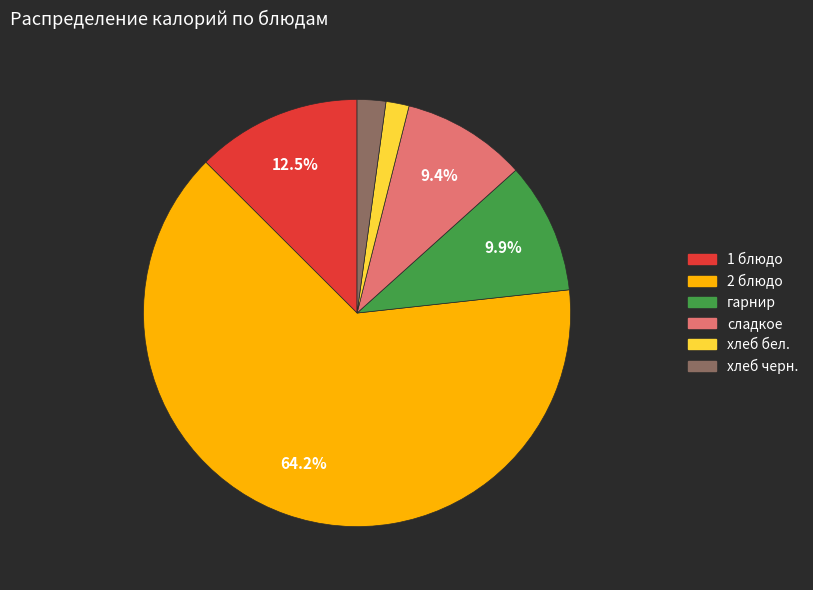

To the nearest percent, what is the combined percentage of сладкое and хлеб бел.?

11%